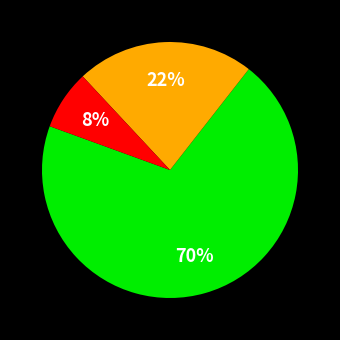

To the nearest percent, what is the average slice percentage?

33%